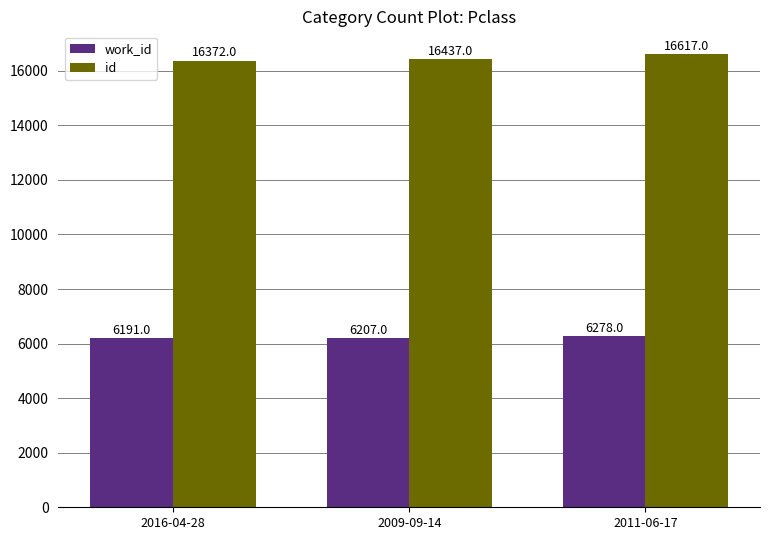

Is the value of id at 2011-06-17 greater than the value of work_id at 2011-06-17?

Yes